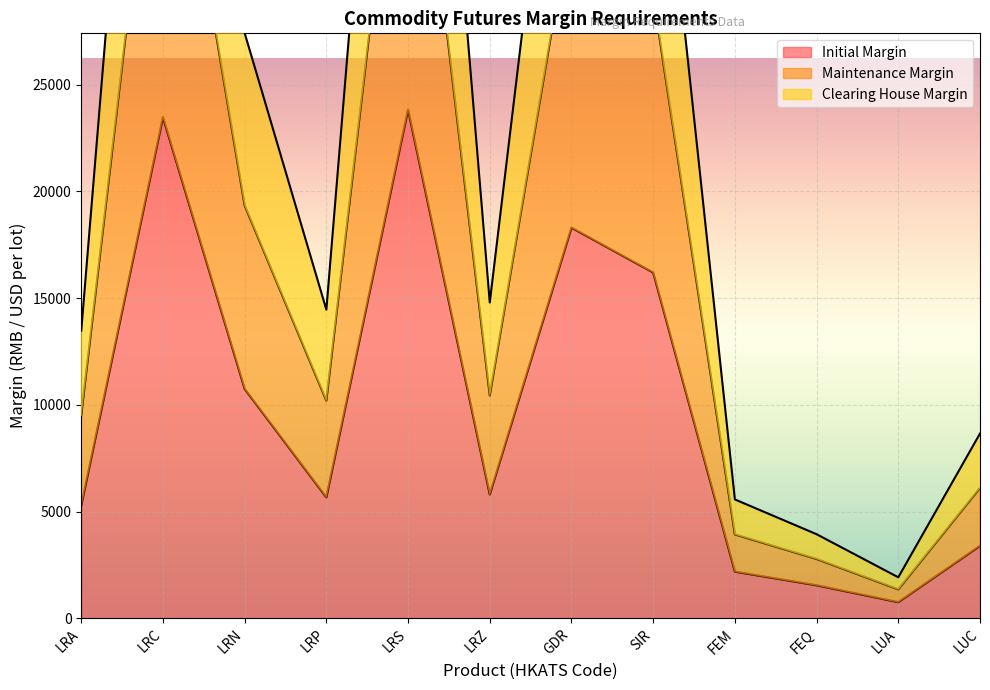

True or false: Maintenance Margin and Clearing House Margin intersect in this chart.

False